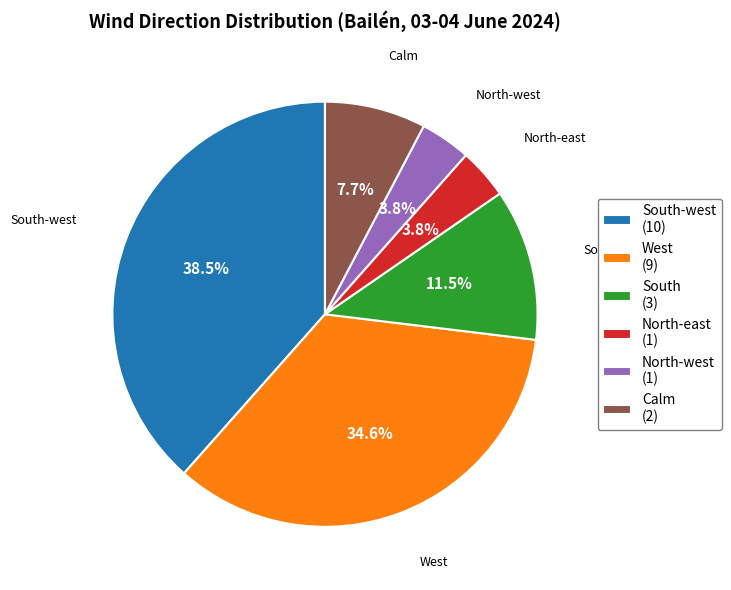

Is there a majority slice in this chart?

No